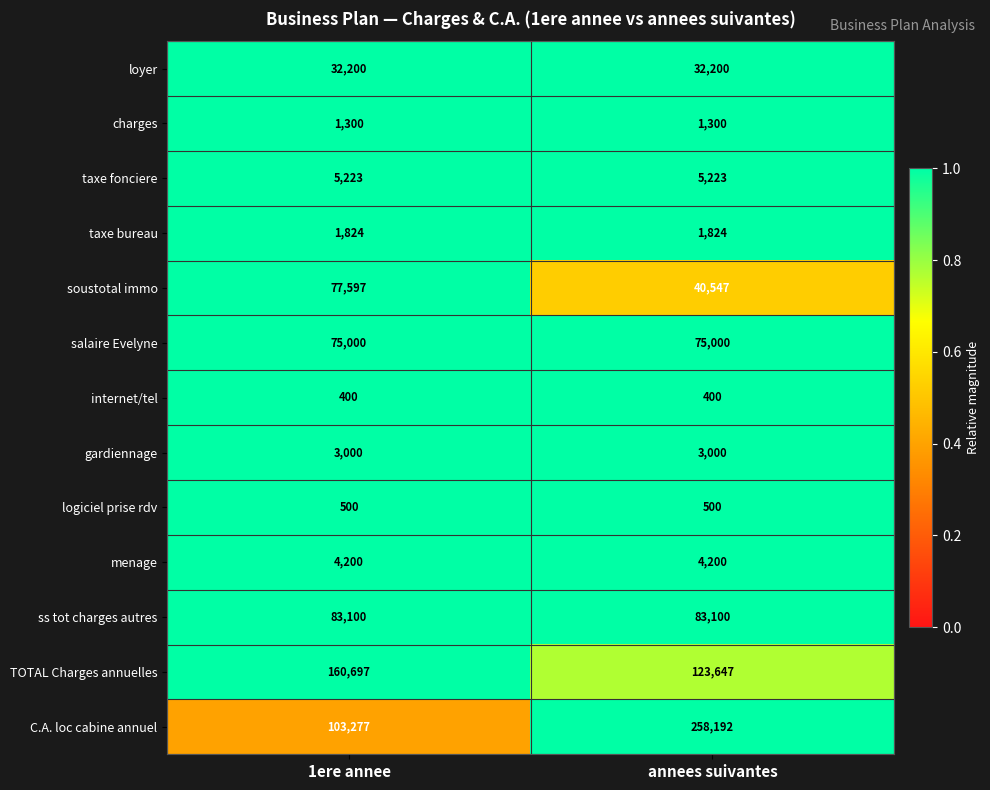

Rank the categories by TOTAL Charges annuelles value from highest to lowest.

1ere annee, annees suivantes